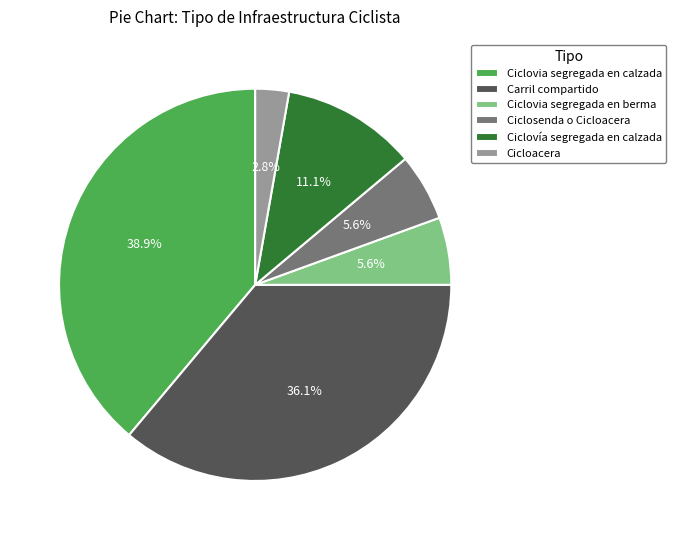

To the nearest percent, what is the combined percentage of Ciclovia segregada en berma and Carril compartido?

42%